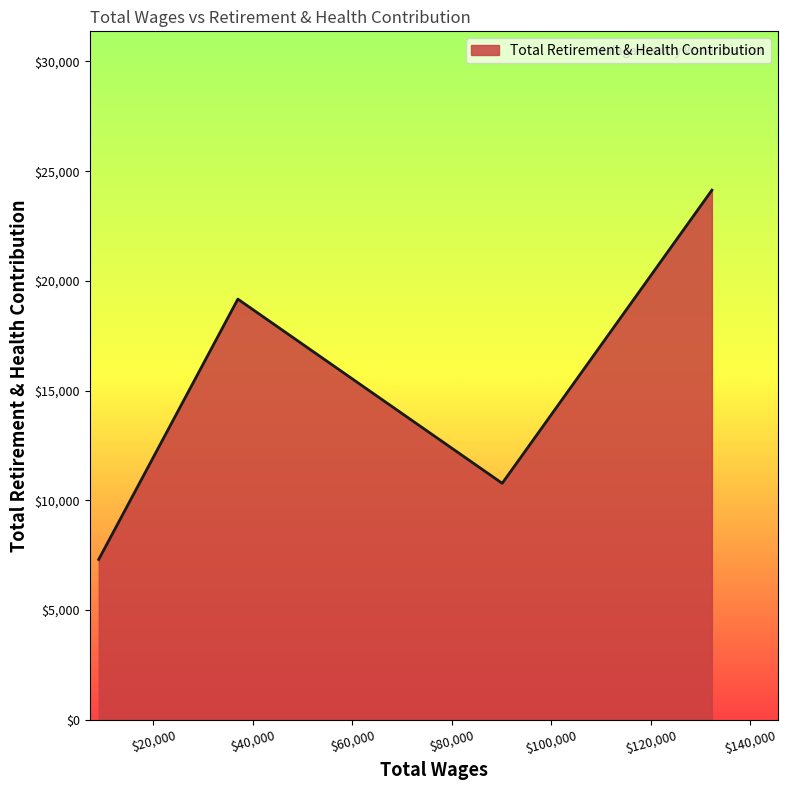

True or false: the data has more than 0 interior local peaks.

True